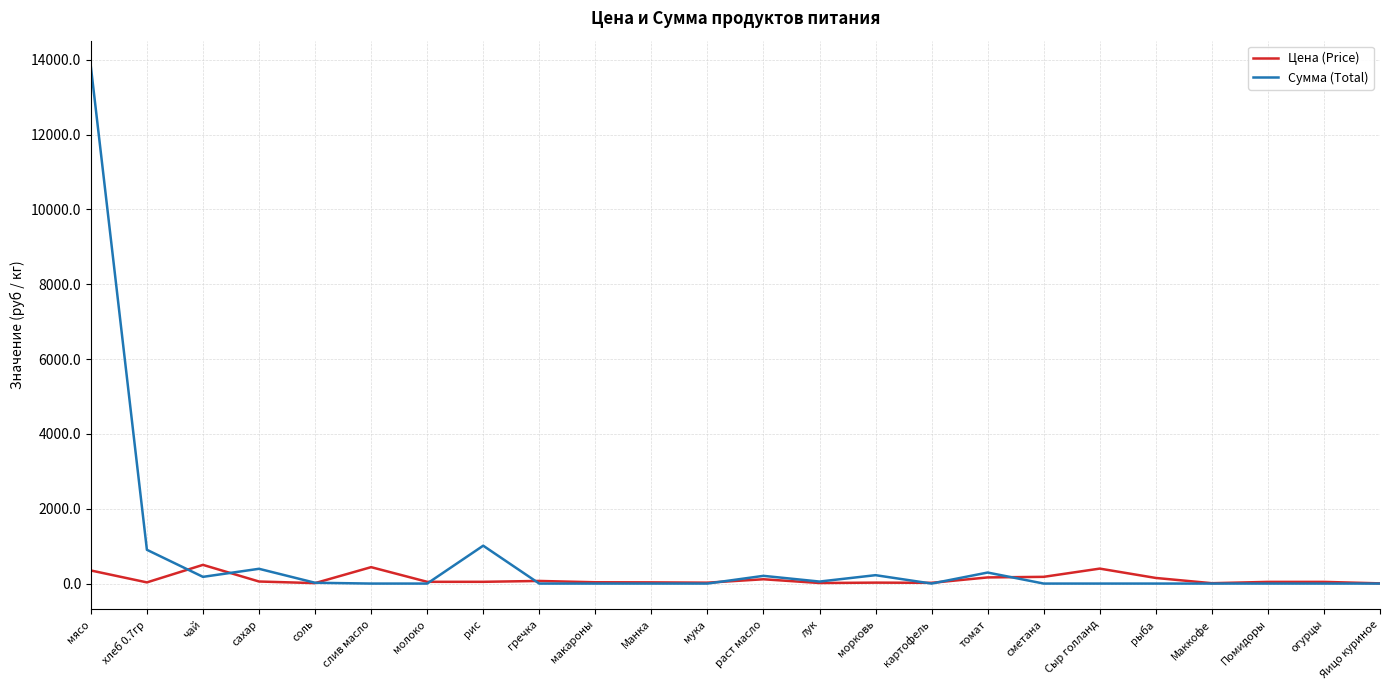

True or false: Сумма (Total) has a value of 4717.9 at молоко.

False